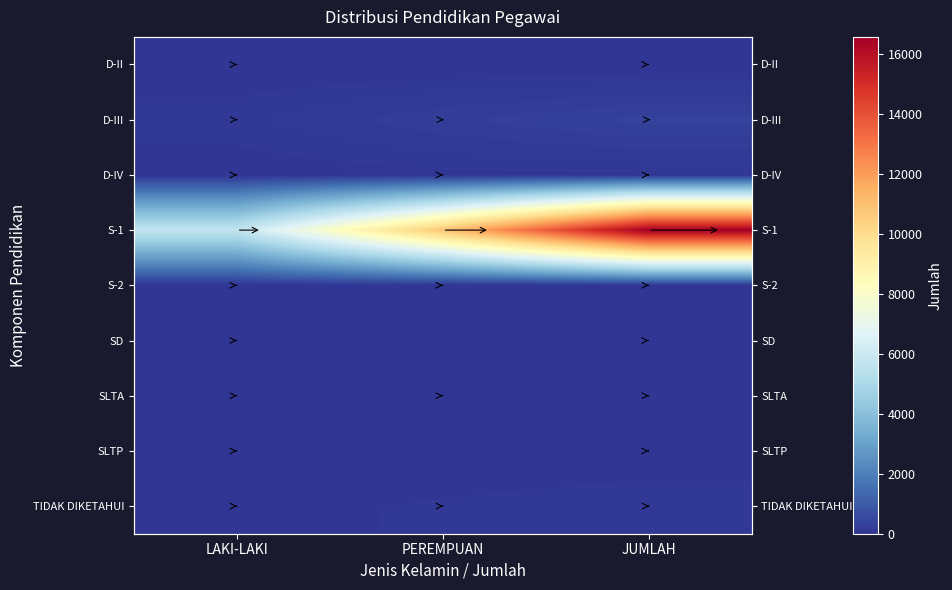

The value of TIDAK DIKETAHUI at LAKI-LAKI is 28. True or false?

False